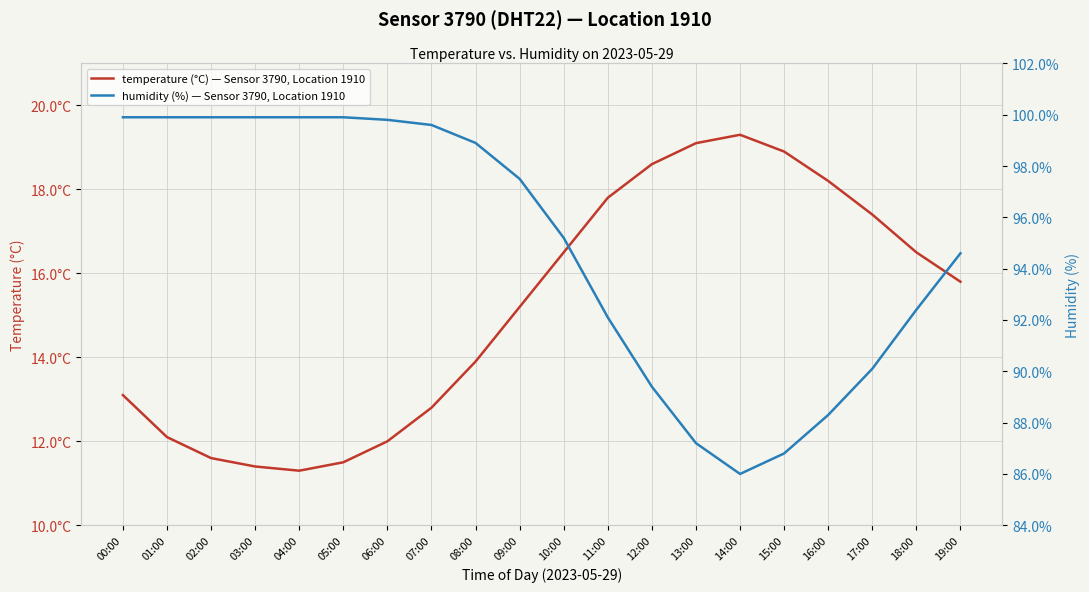

Rank the series at 05:00 from lowest to highest value.

temperature (°C) — Sensor 3790, Location 1910, humidity (%) — Sensor 3790, Location 1910